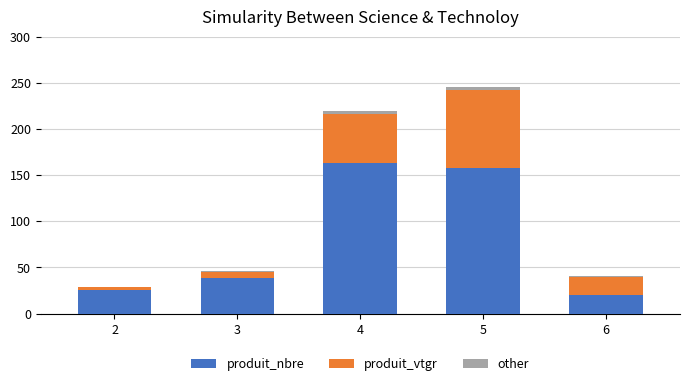

What is the sum of all produit_nbre values?

404.0